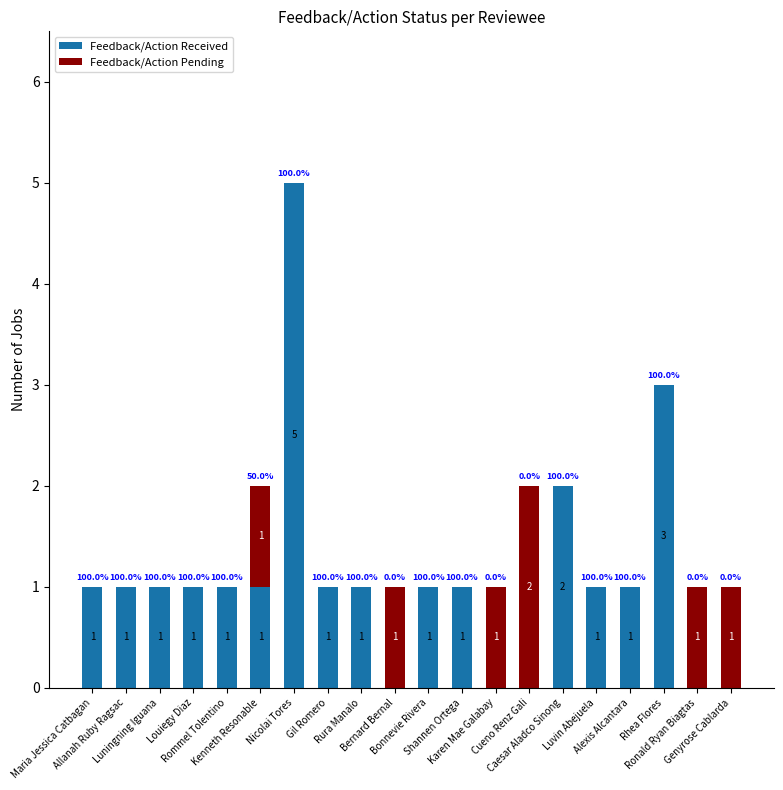

The Feedback/Action Received series shows 0 at Cueno Renz Gali. True or false?

True